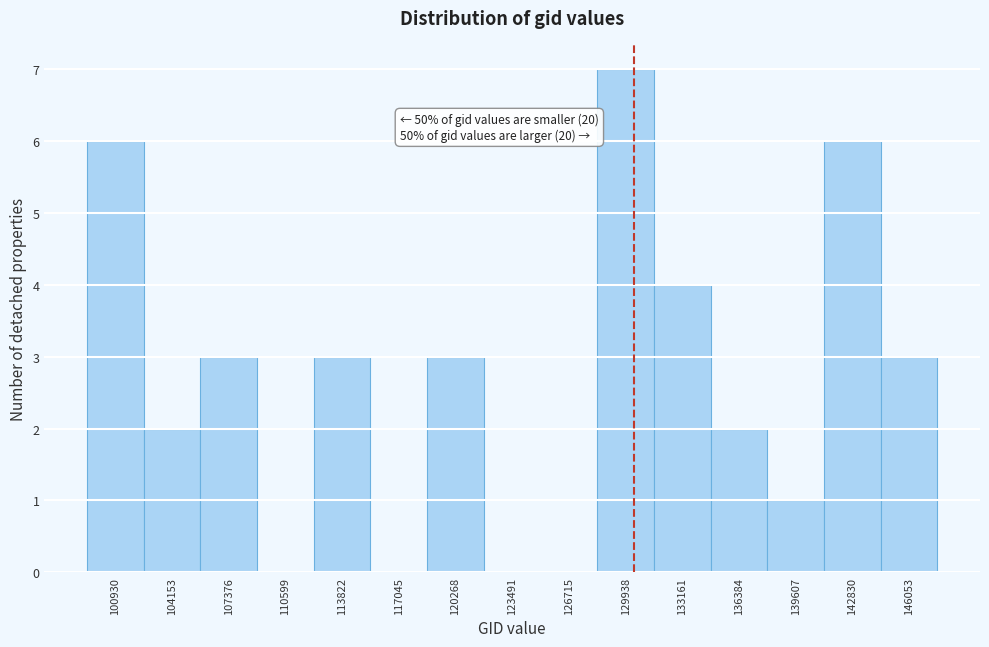

Reading left to right, list all the values displayed in this chart.

100930=6	104153=2	107376=3	110599=0	113822=3	117045=0	120268=3	123491=0	126715=0	129938=7	133161=4	136384=2	139607=1	142830=6	146053=3